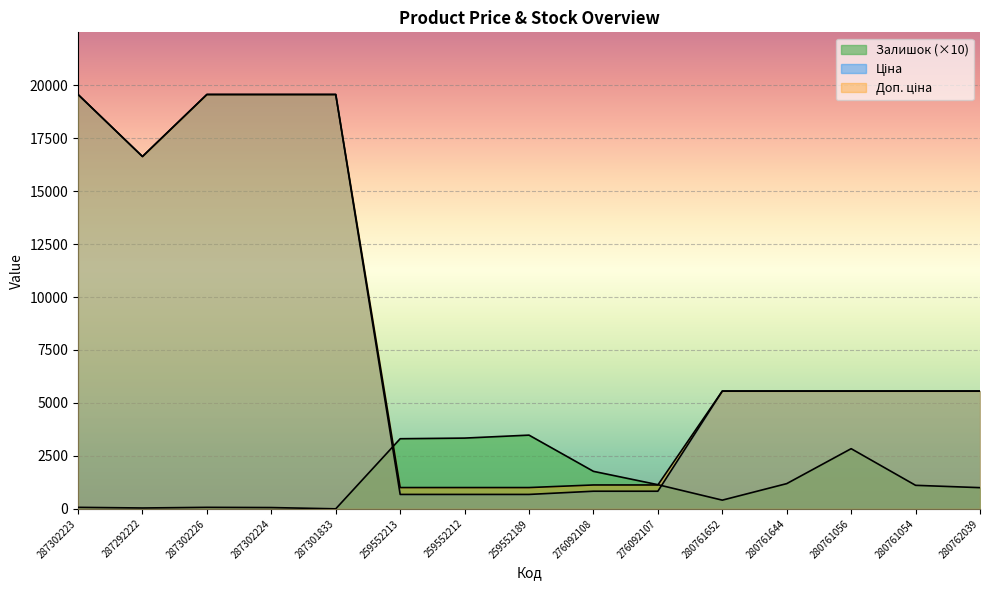

Between which two adjacent categories do Залишок and Ціна first intersect?

287301833 and 259552213